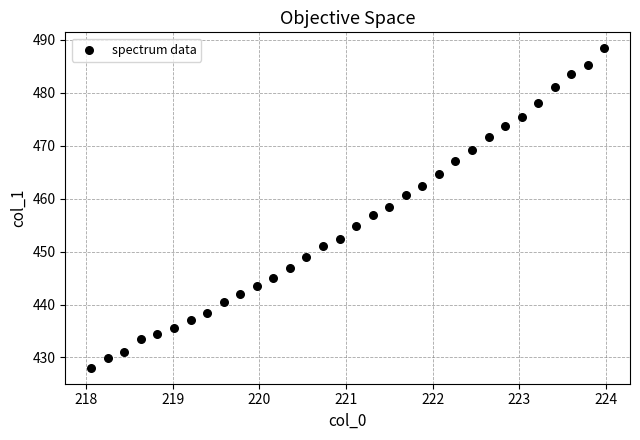

What is the range of X values (max minus min)?

5.9